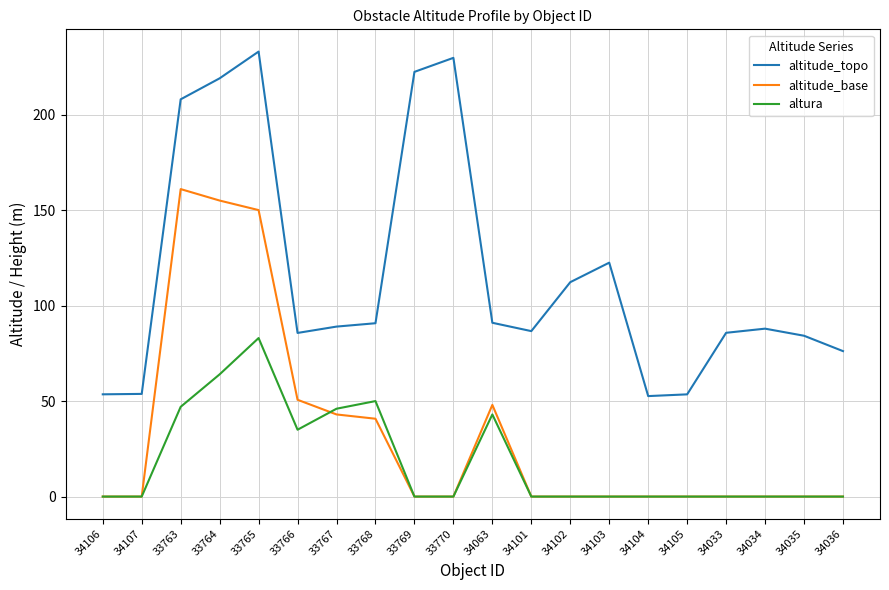

What is the maximum value shown in the chart?

233.0